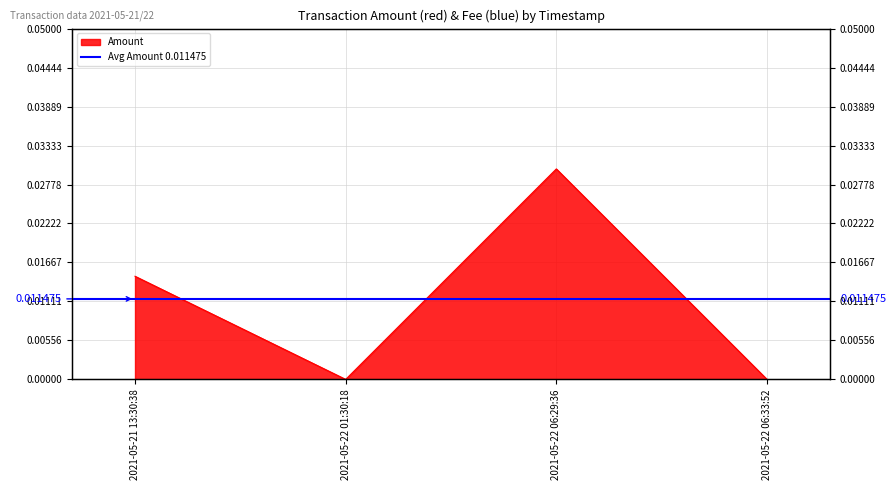

The chart shows a value of 0.0 at 2021-05-22 06:33:52. True or false?

True